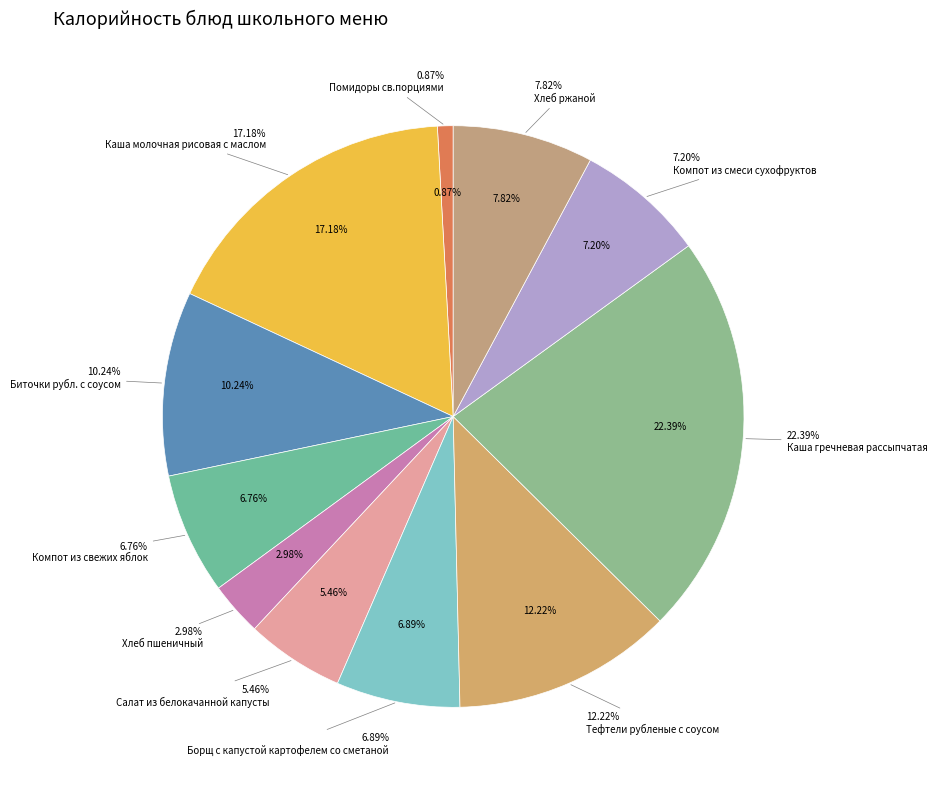

To the nearest percent, what is the combined percentage of Тефтели рубленые с соусом and Хлеб ржаной?

20%